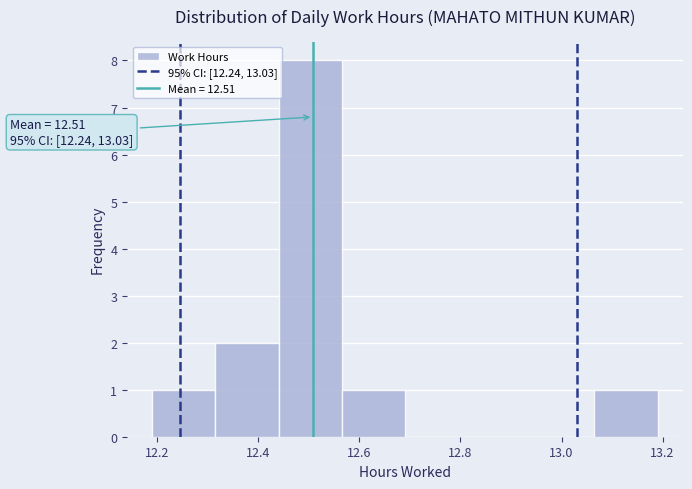

Over which range of the x-axis is the bar tallest?

12.440 to 12.565